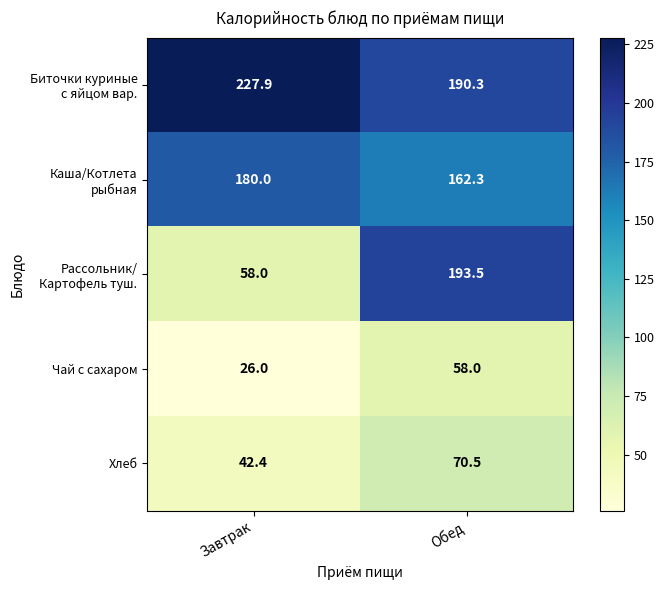

At which category is the sum across all series the highest?

Обед